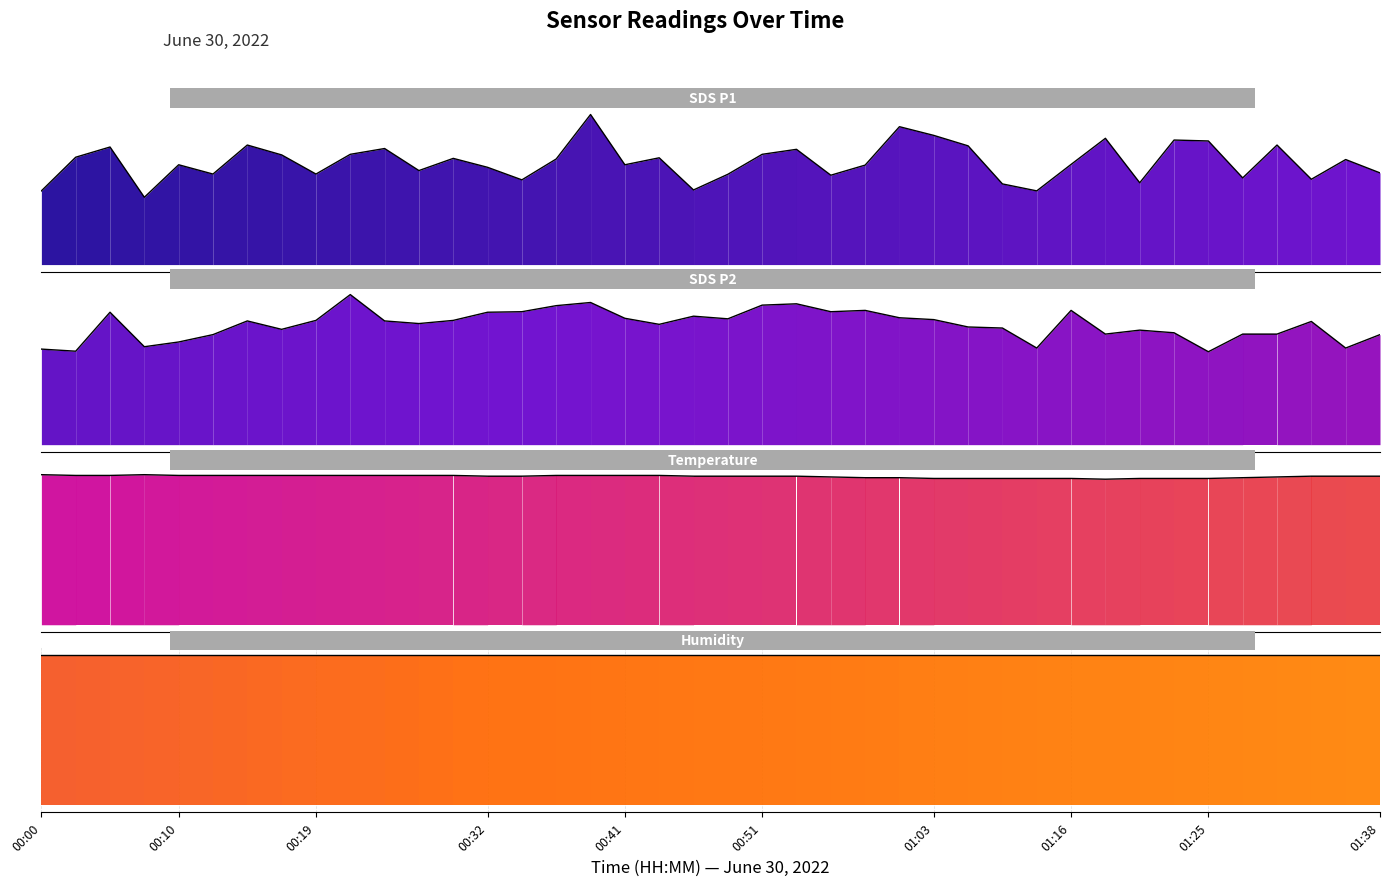

Does the chart have visible grid lines?

Yes